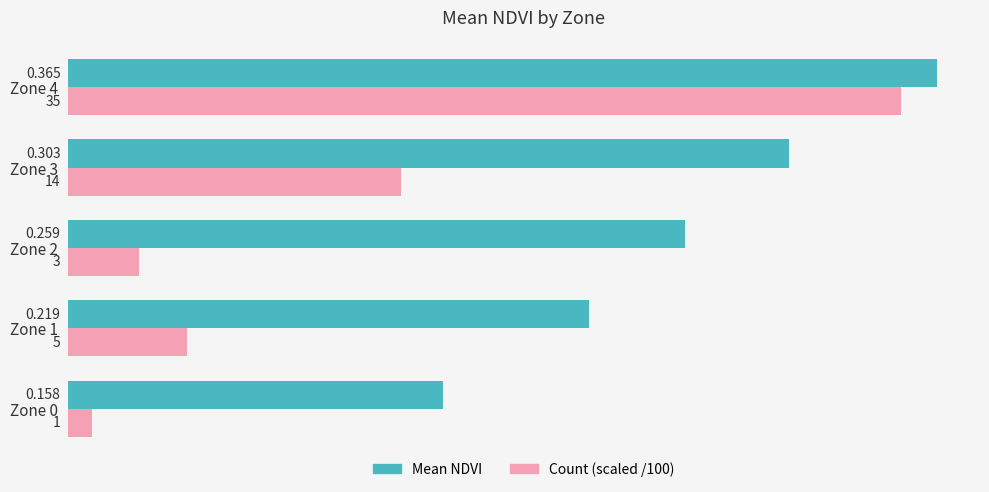

Is the value of Mean NDVI at Zone 2 greater than the value of Count (scaled /100) at Zone 2?

Yes